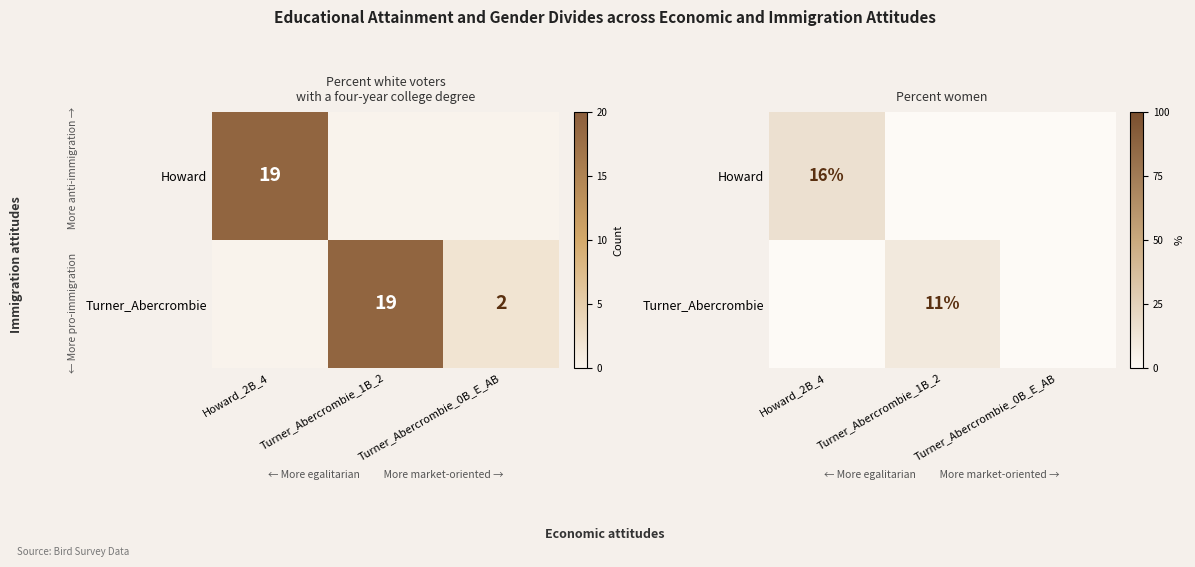

At Turner_Abercrombie_1B_2, list the series in order from smallest to largest.

Howard, Turner_Abercrombie